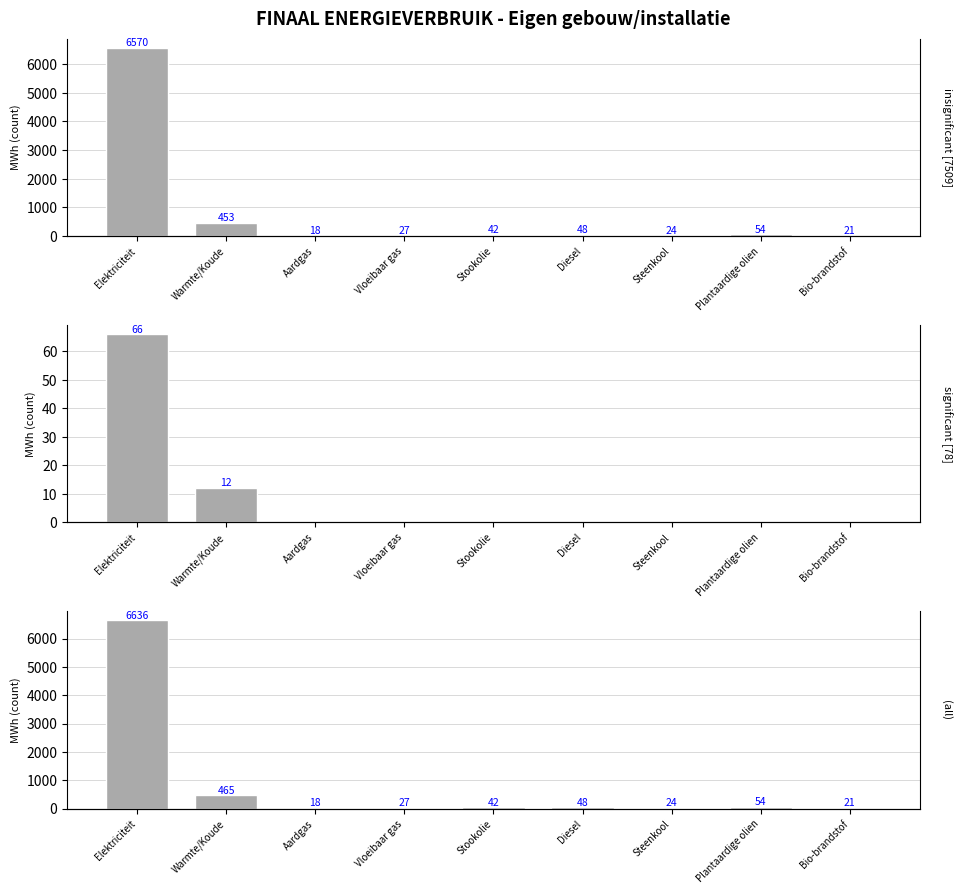

How many series are shown in this chart?

3